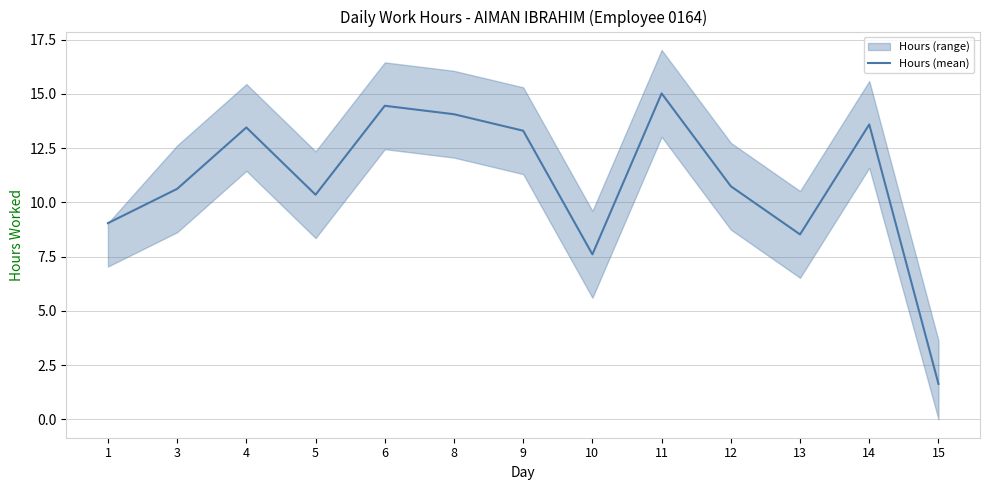

Reading left to right, list all the values displayed in this chart.

9.0	10.6	13.4	10.3	14.4	14.1	13.3	7.6	15.0	10.7	8.5	13.6	1.6